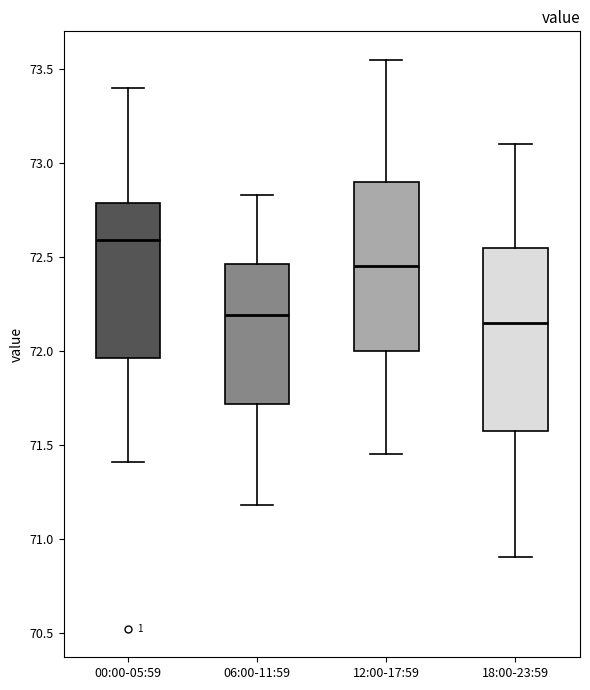

Comparing the boxes themselves (not the whiskers), which one is the tallest?

18:00-23:59